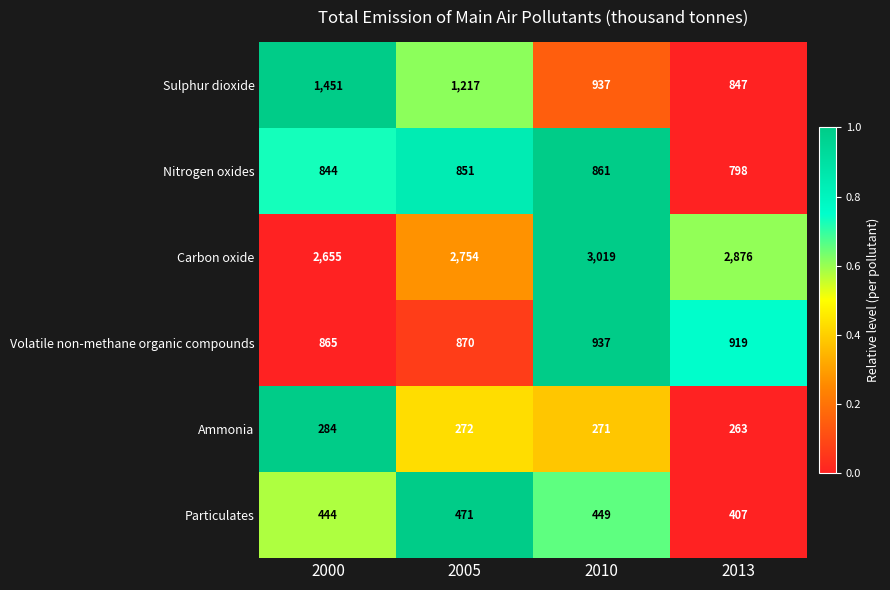

Which series has the largest range (max minus min)?

Sulphur dioxide